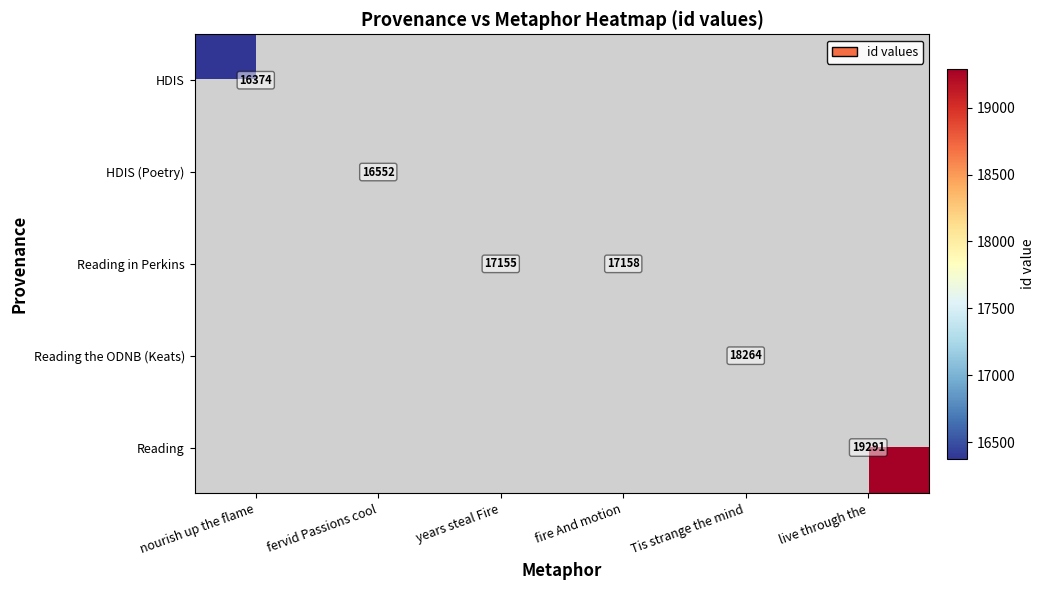

Is the value of HDIS at nourish up the flame greater than the value of HDIS (Poetry) at fervid Passions cool?

No